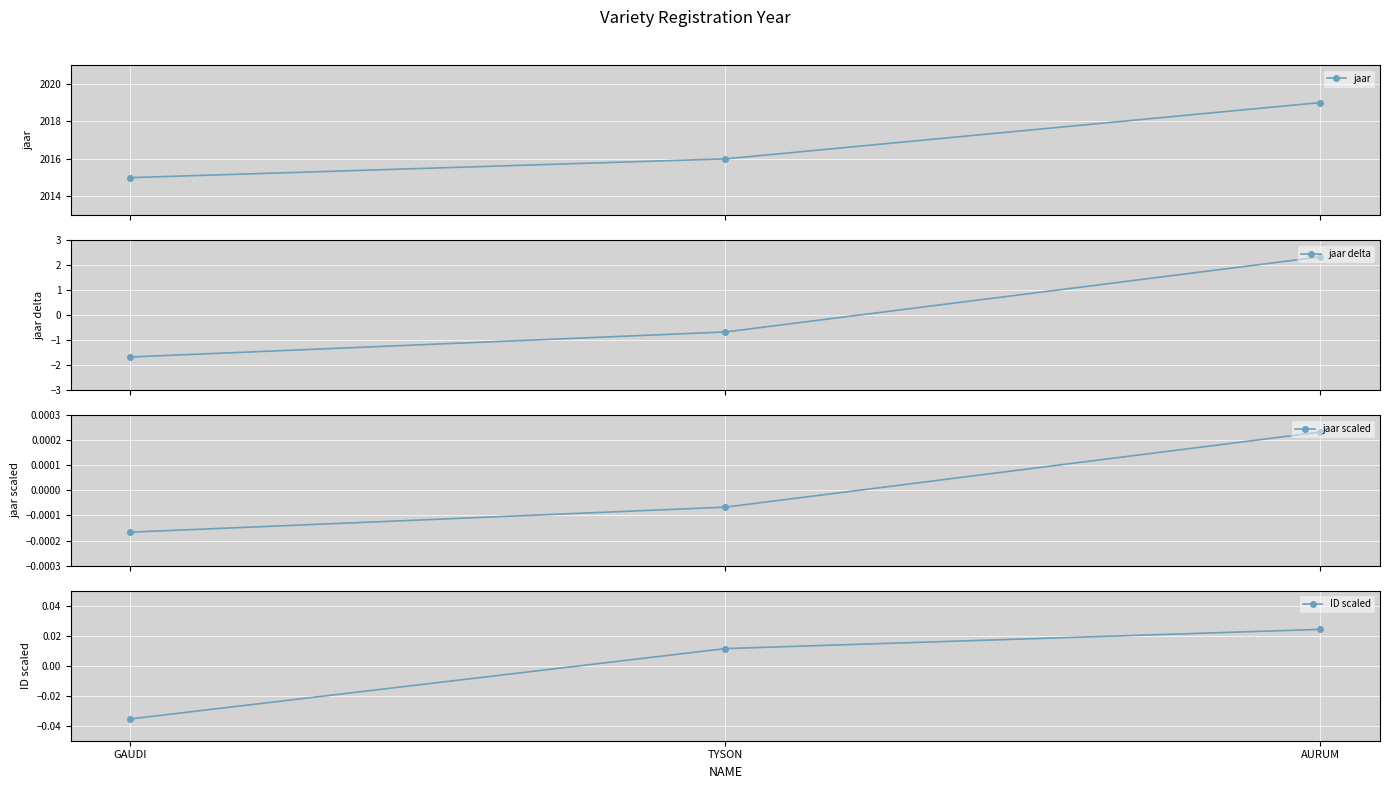

What position from the right is AURUM?

1